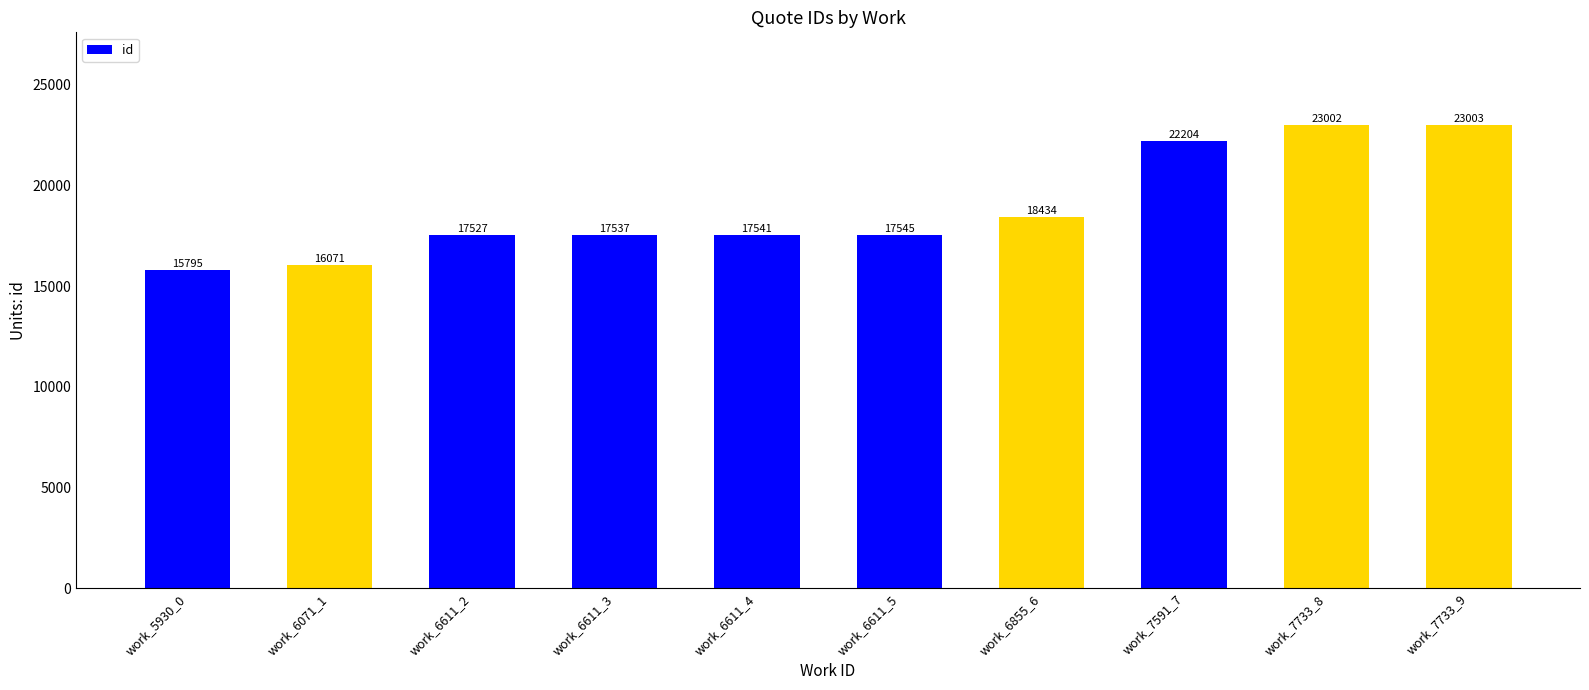

Rank the categories by value from lowest to highest.

work_5930_0, work_6071_1, work_6611_2, work_6611_3, work_6611_4, work_6611_5, work_6855_6, work_7591_7, work_7733_8, work_7733_9